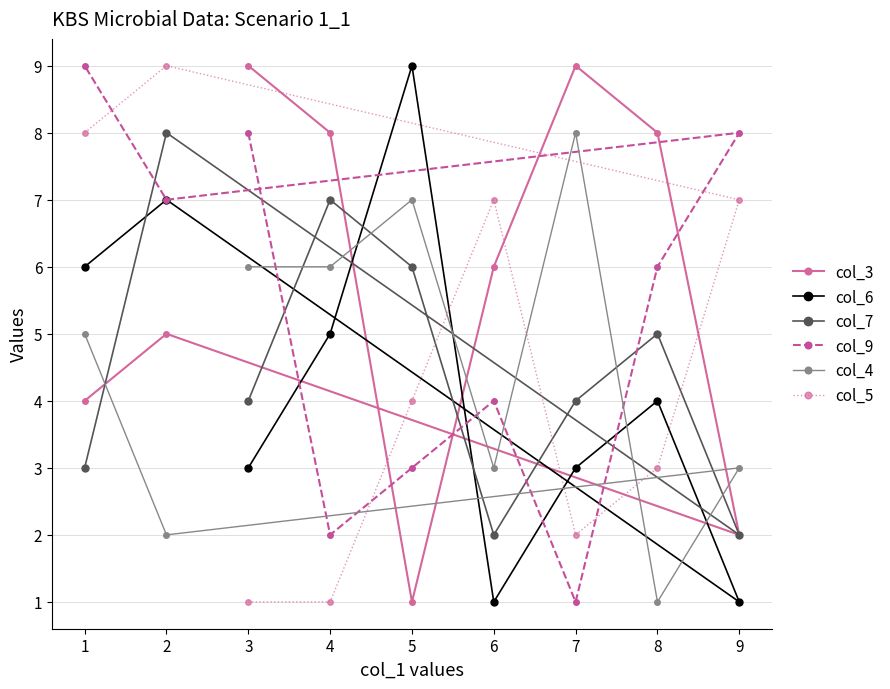

True or false: col_4 and col_9 intersect in this chart.

True